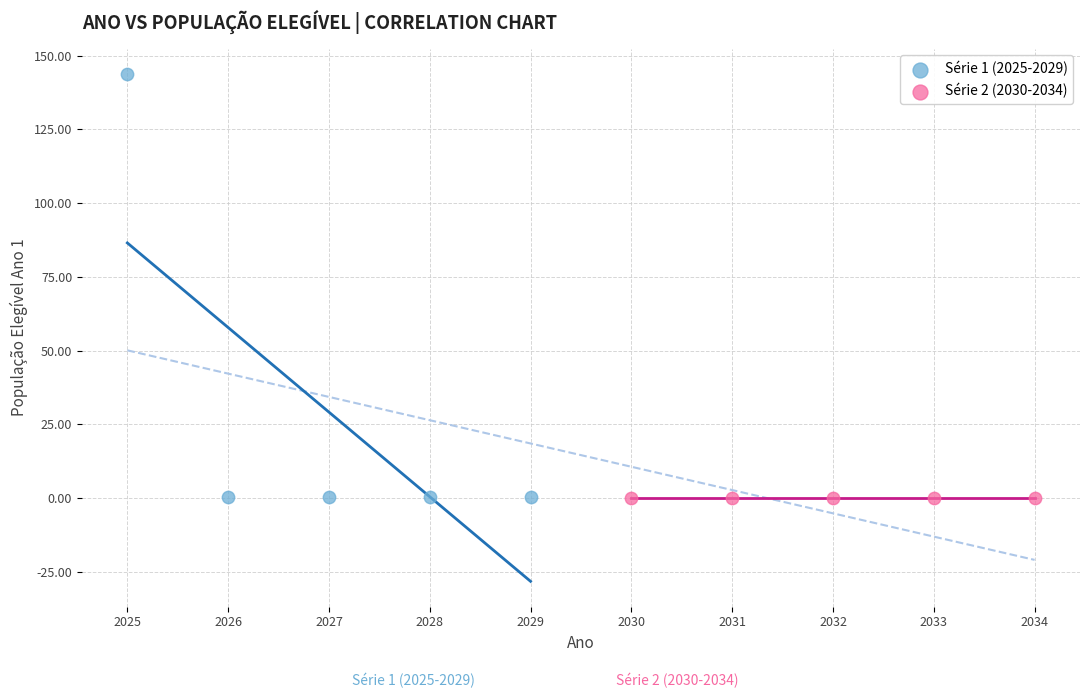

Which series contains the highest Y value?

Série 1 (2025-2029)